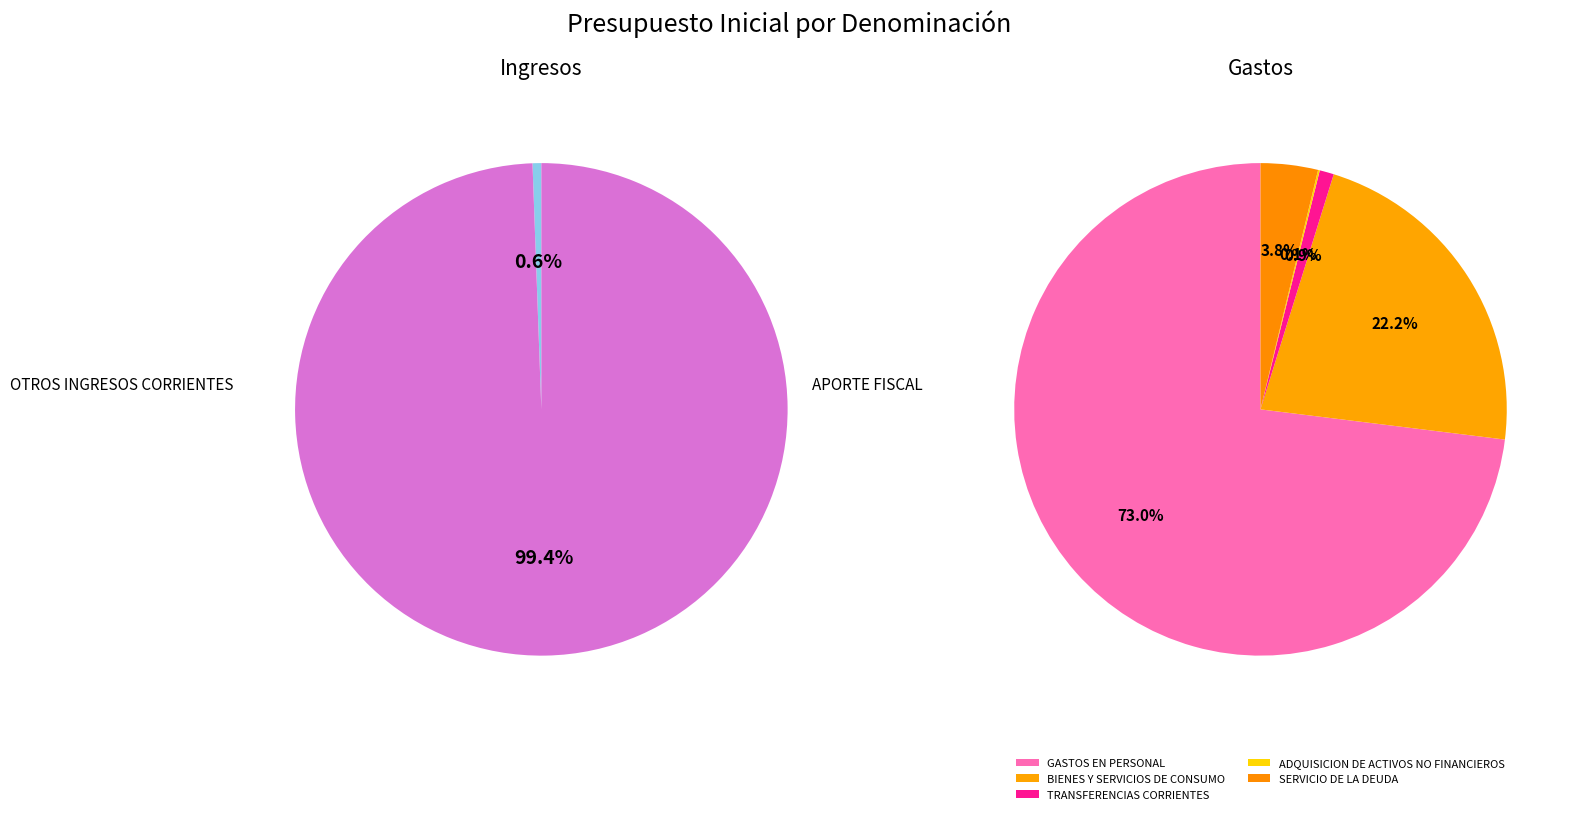

Combined, do TRANSFERENCIAS CORRIENTES and BIENES Y SERVICIOS DE CONSUMO account for over 50%?

No